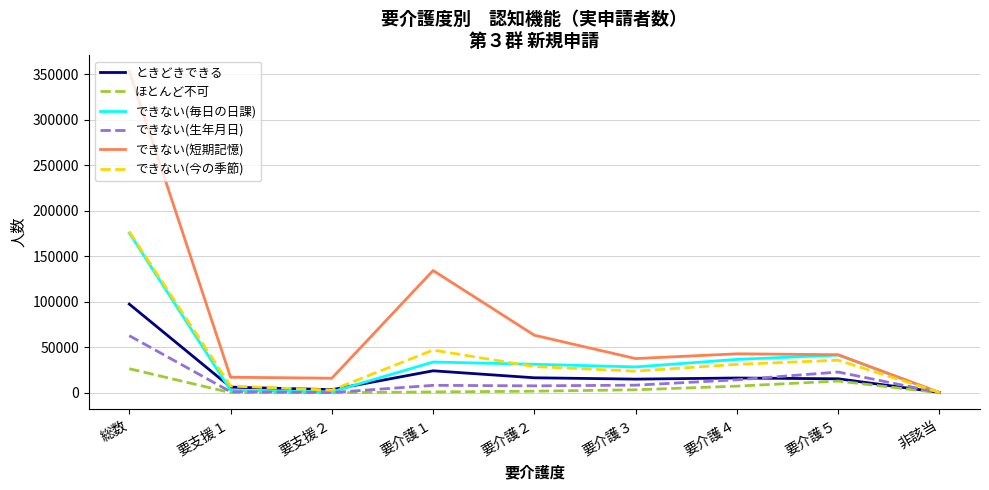

What is the average value of the ときどきできる series?

21681